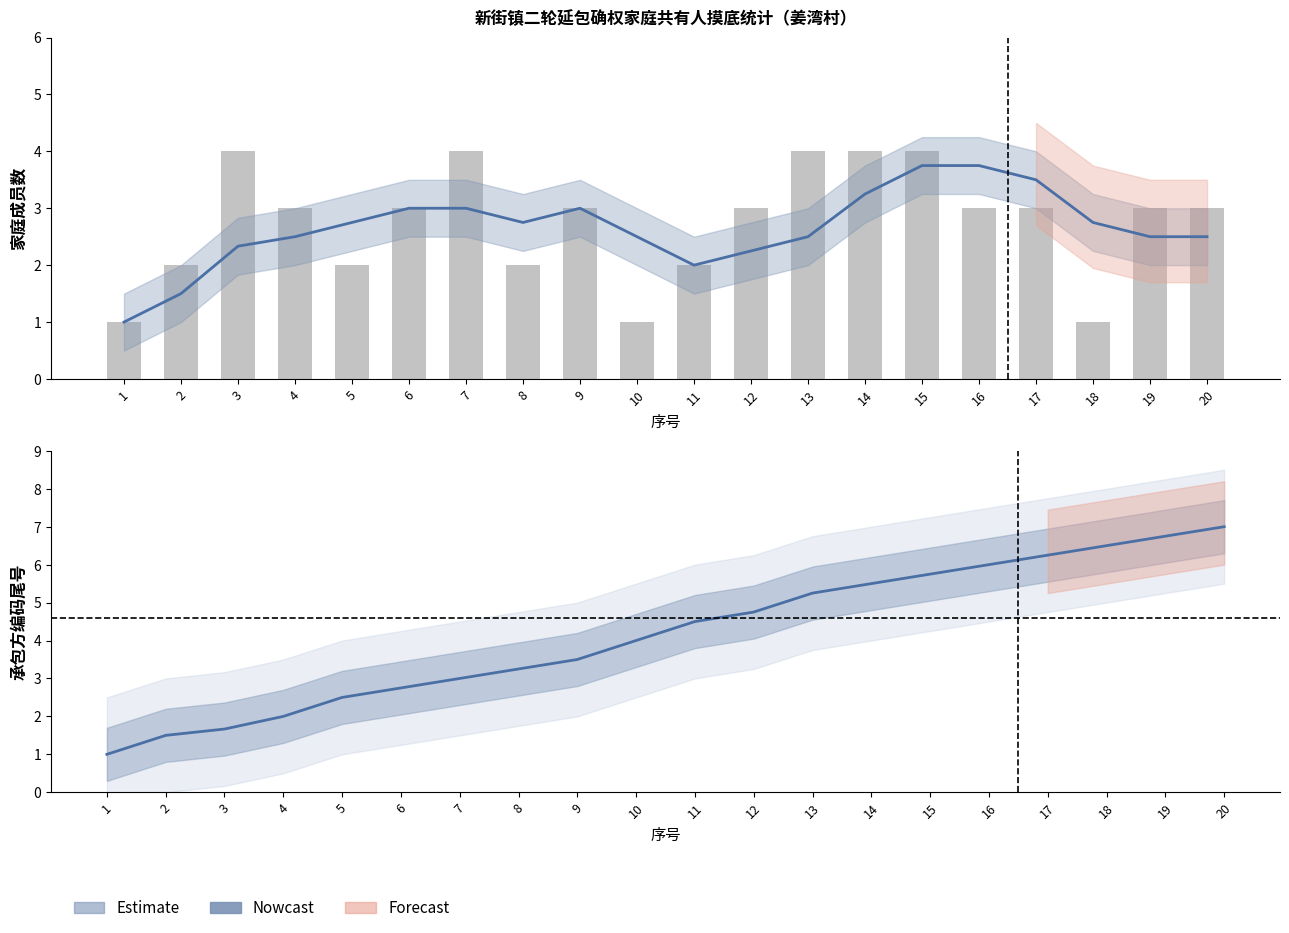

What is the sum of the 承包编码尾号 (Estimate) values at 8 and 18?

9.8